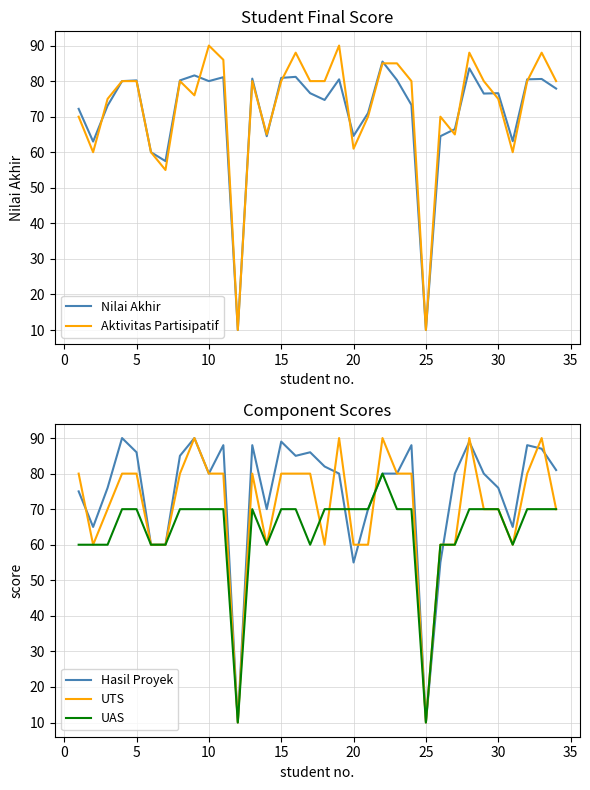

How many values in the Hasil Proyek series are below 80?

13